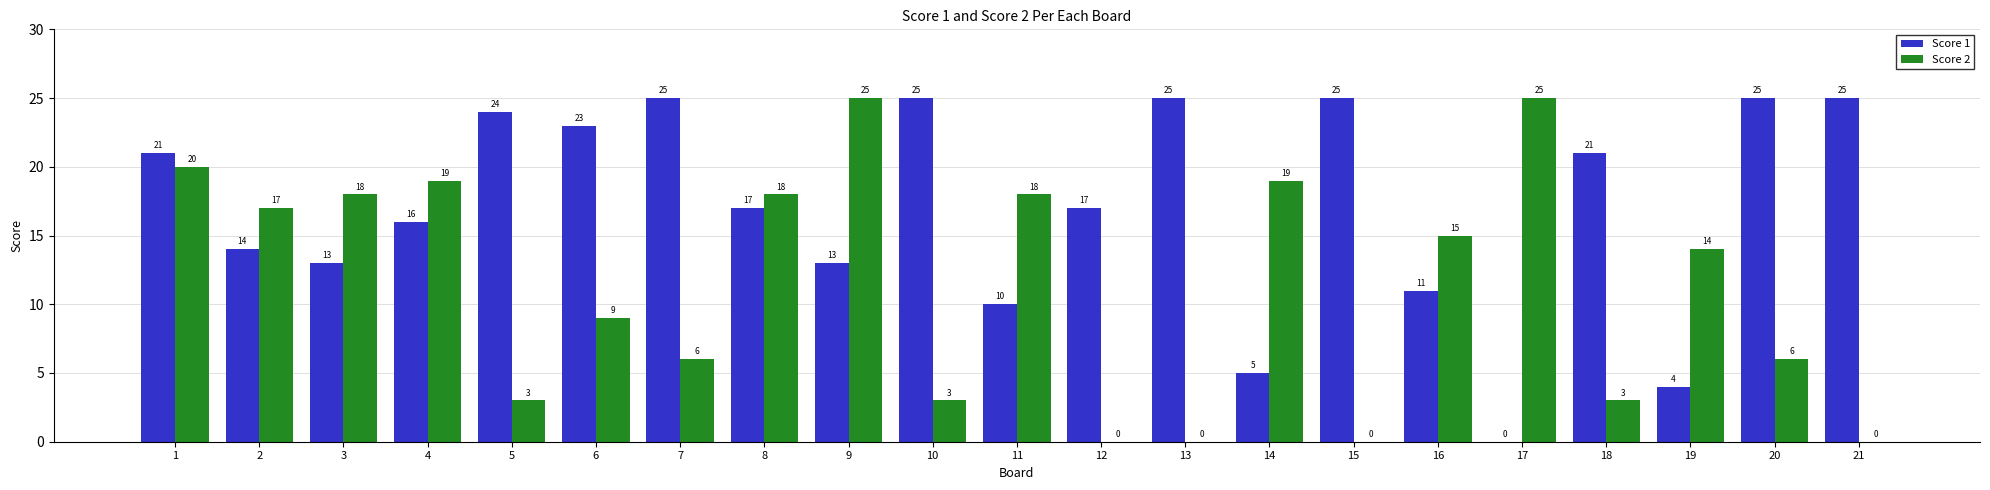

What is the sum of all Score 1 values?

359